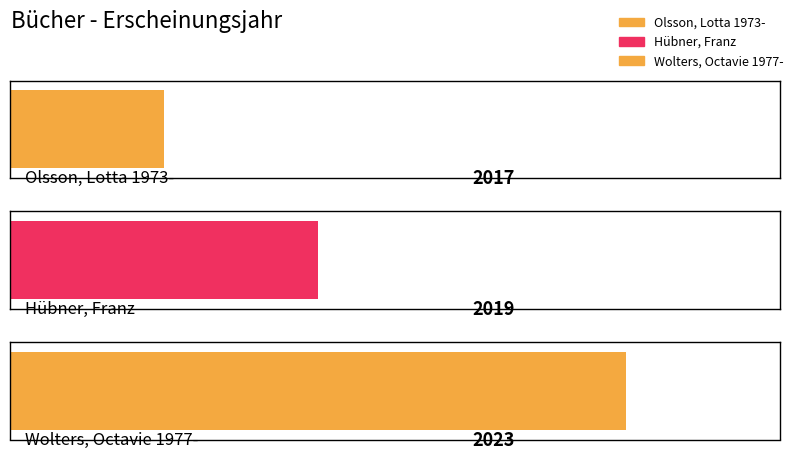

The value at Hübner, Franz is 2019. True or false?

True